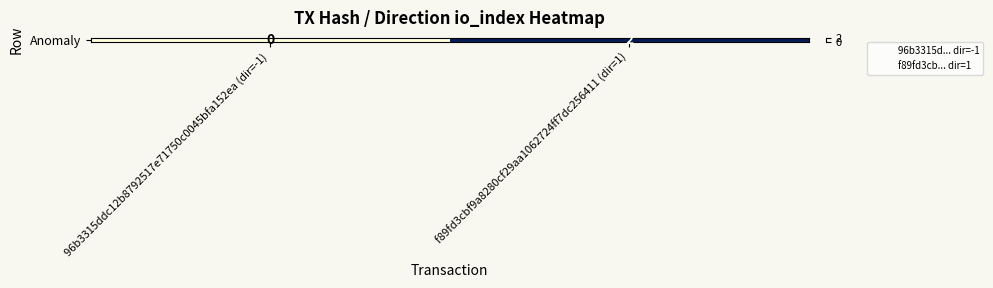

The value at 96b3315ddc12b8792517e71750c0045bfa152ea (dir=-1) is 0. True or false?

True